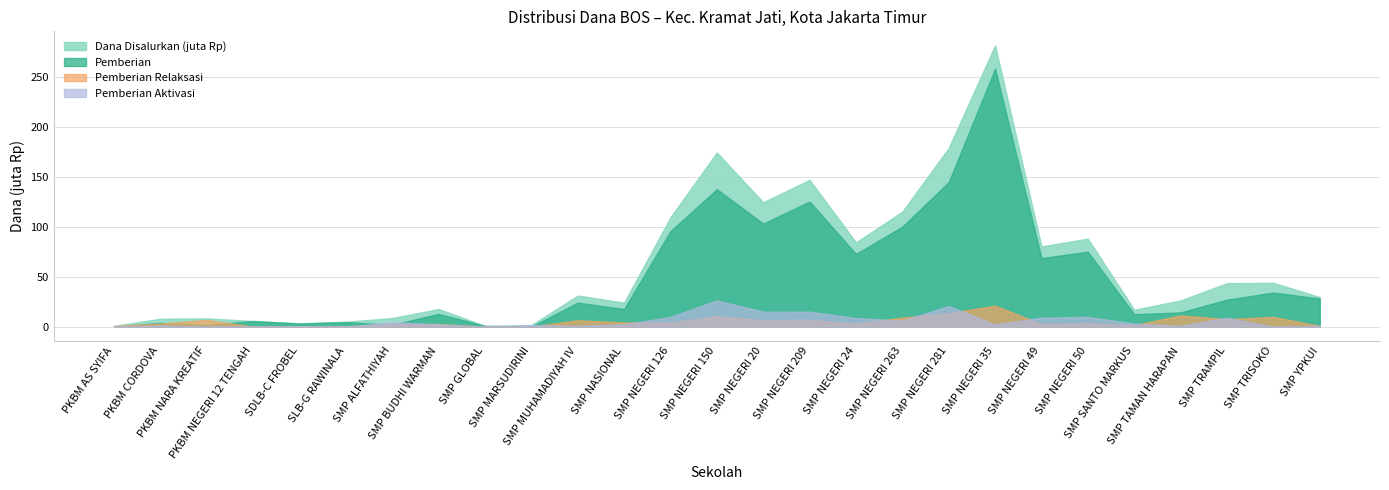

What is the highest value of the Pemberian Aktivasi Dana series?

26250000